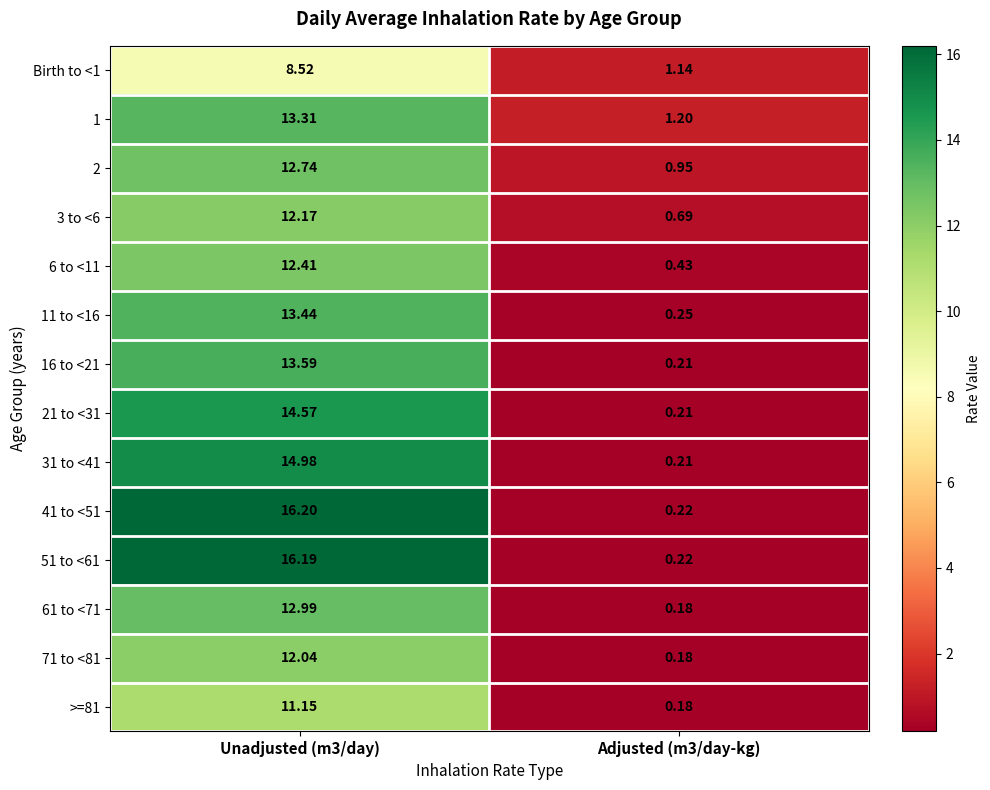

Is the value of 1 at Adjusted (m3/day-kg) greater than the value of 3 to <6 at Unadjusted (m3/day)?

No